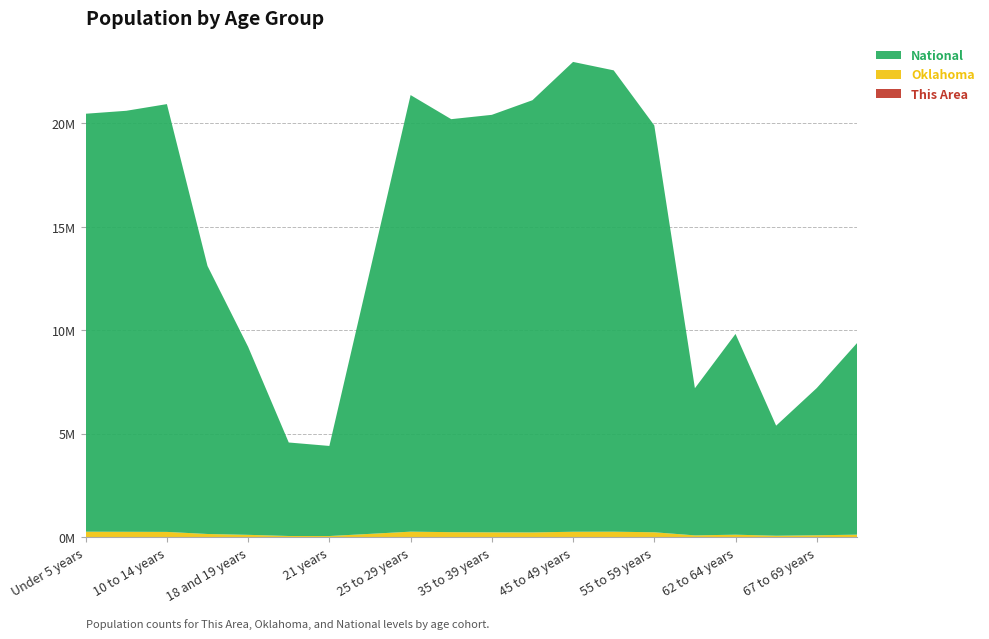

Reading left to right, extract all data points from this chart.

This Area: Under 5 years=25	5 to 9 years=36	10 to 14 years=42	15 to 17 years=30	18 and 19 years=8	20 years=7	21 years=5	22 to 24 years=10	25 to 29 years=31	30 to 34 years=29	35 to 39 years=29	40 to 44 years=46	45 to 49 years=37	50 to 54 years=66	55 to 59 years=64	60 and 61 years=24	62 to 64 years=28	65 and 66 years=13	67 to 69 years=22	70 to 74 years=40
Oklahoma: Under 5 years=264126	5 to 9 years=259336	10 to 14 years=253664	15 to 17 years=152540	18 and 19 years=111944	20 years=56068	21 years=54032	22 to 24 years=159142	25 to 29 years=265737	30 to 34 years=241018	35 to 39 years=232742	40 to 44 years=228195	45 to 49 years=261242	50 to 54 years=264369	55 to 59 years=235969	60 and 61 years=85815	62 to 64 years=118698	65 and 66 years=68668	67 to 69 years=90724	70 to 74 years=121075
National: Under 5 years=20201362	5 to 9 years=20348657	10 to 14 years=20677194	15 to 17 years=12954254	18 and 19 years=9086089	20 years=4519129	21 years=4354294	22 to 24 years=12712576	25 to 29 years=21101849	30 to 34 years=19962099	35 to 39 years=20179642	40 to 44 years=20890964	45 to 49 years=22708591	50 to 54 years=22298125	55 to 59 years=19664805	60 and 61 years=7113727	62 to 64 years=9704197	65 and 66 years=5319902	67 to 69 years=7115361	70 to 74 years=9278166